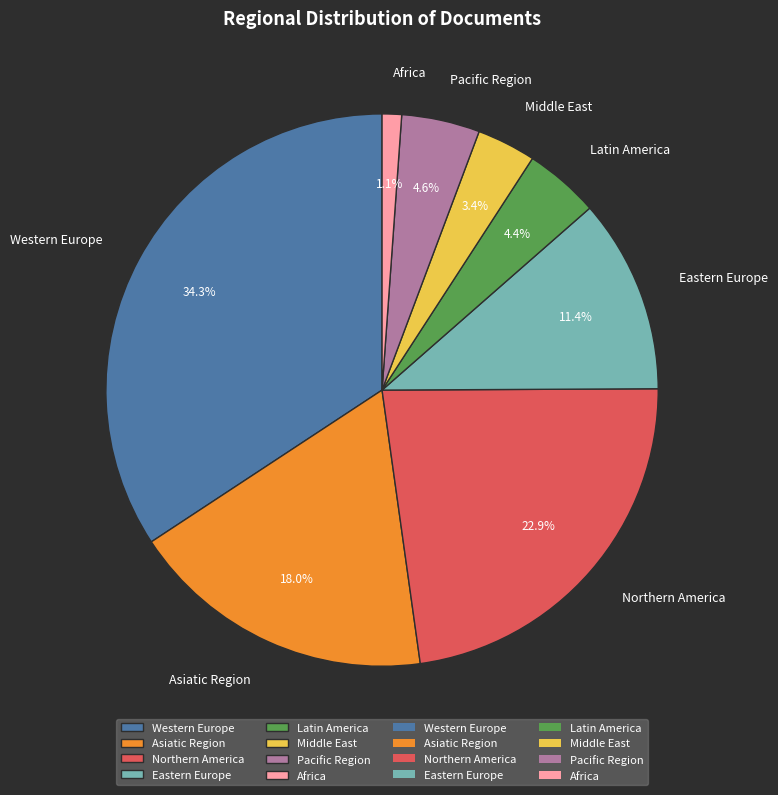

What percentage is NOT represented by Asiatic Region?

82.0%